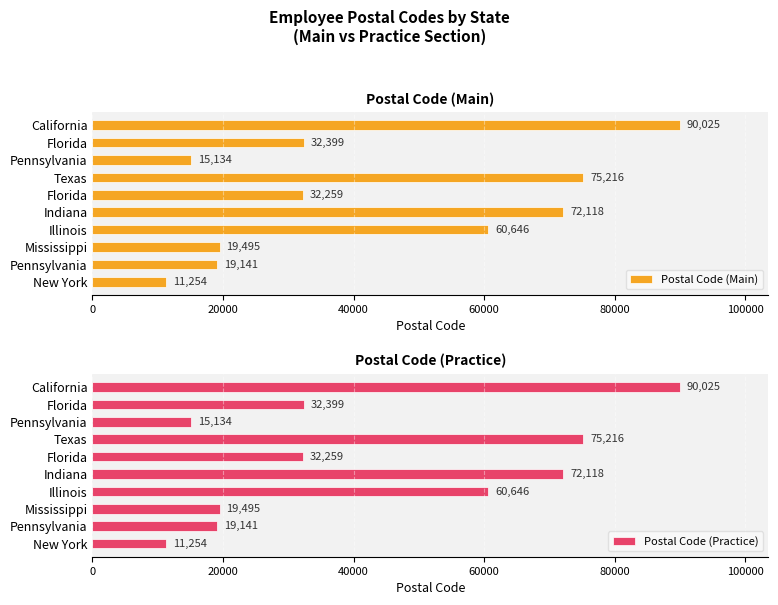

List the series in order of their peak value, lowest first.

Postal Code (Main), Postal Code (Practice)